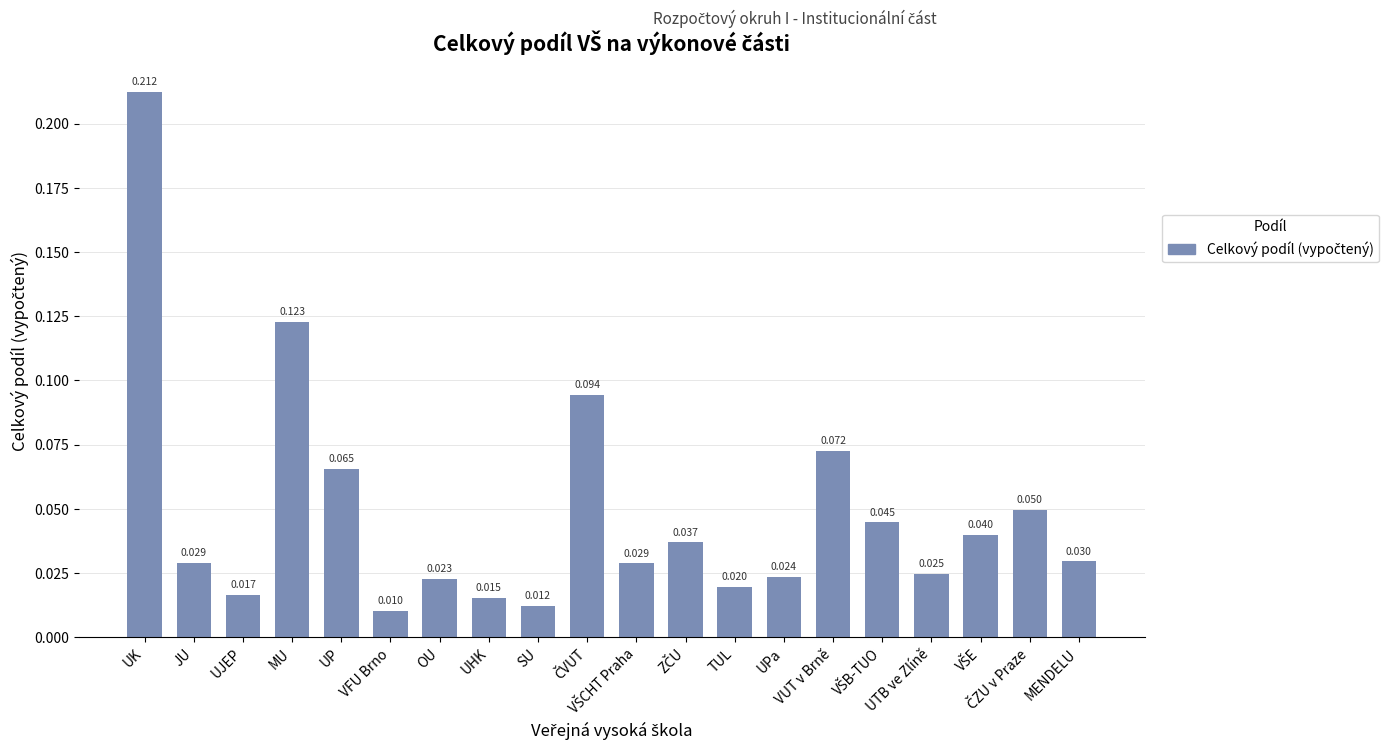

Count the number of data series in this chart.

1